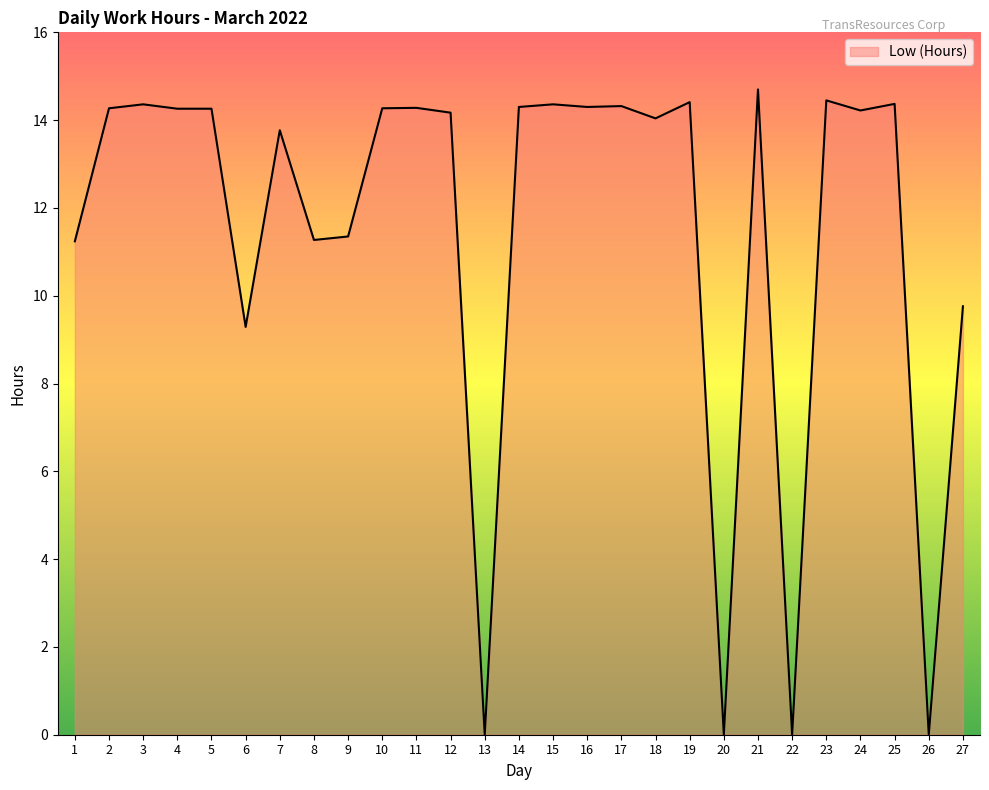

What is the approximate value at 11?

14.3